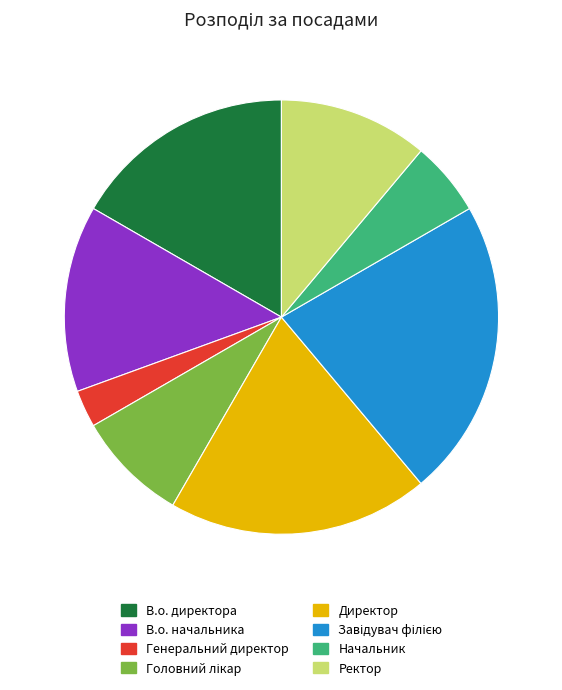

Does any single category account for the majority?

No